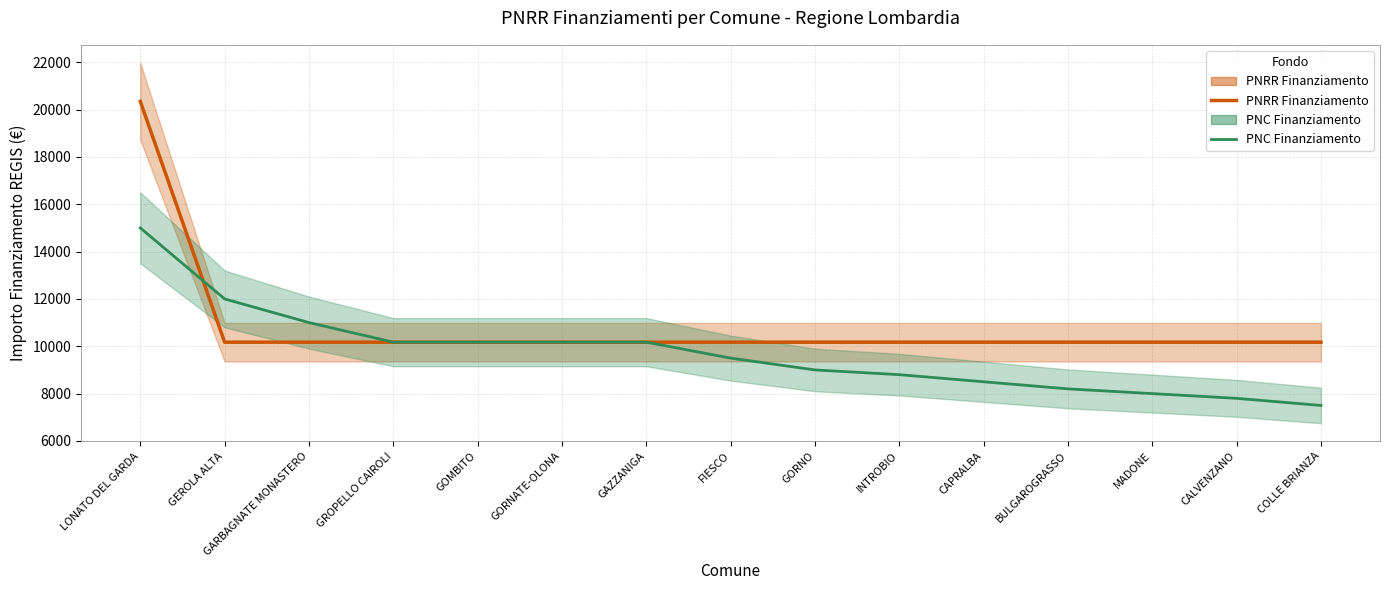

List the labels in order of PNC Finanziamento value, smallest first.

COLLE BRIANZA, CALVENZANO, MADONE, BULGAROGRASSO, CAPRALBA, INTROBIO, GORNO, FIESCO, GROPELLO CAIROLI, GOMBITO, GORNATE-OLONA, GAZZANIGA, GARBAGNATE MONASTERO, GEROLA ALTA, LONATO DEL GARDA